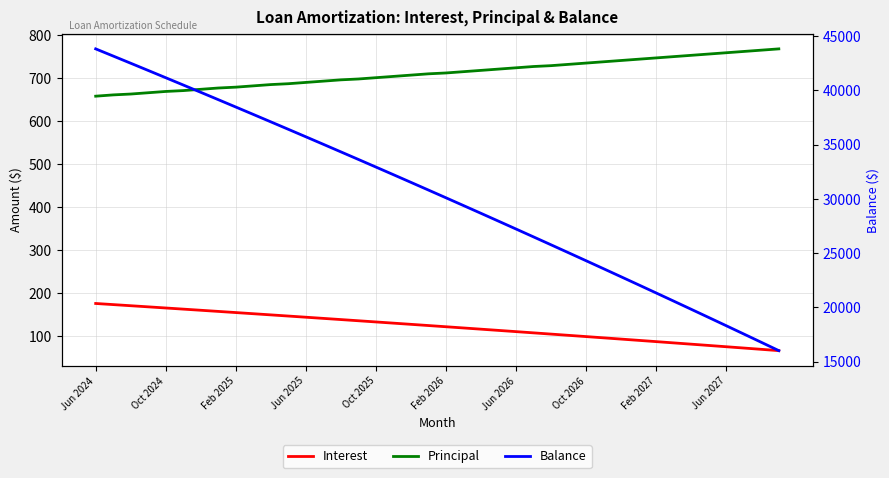

How many lines are shown in the chart?

3